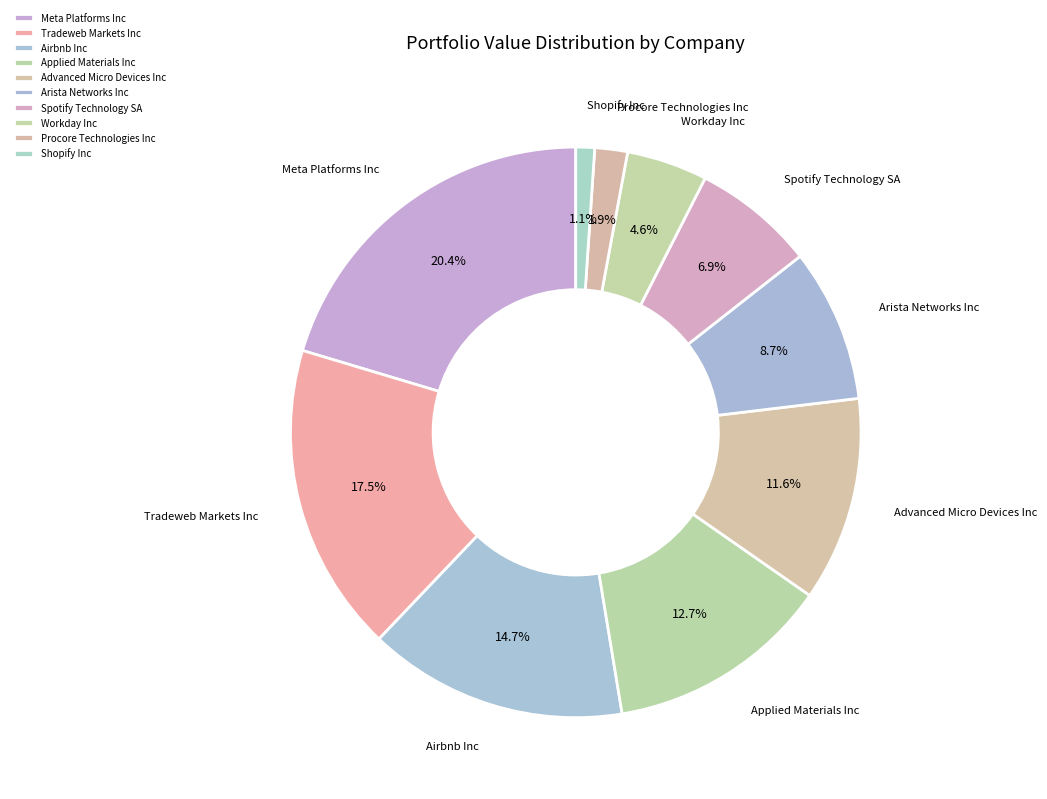

To the nearest percent, what is the average slice percentage?

10%